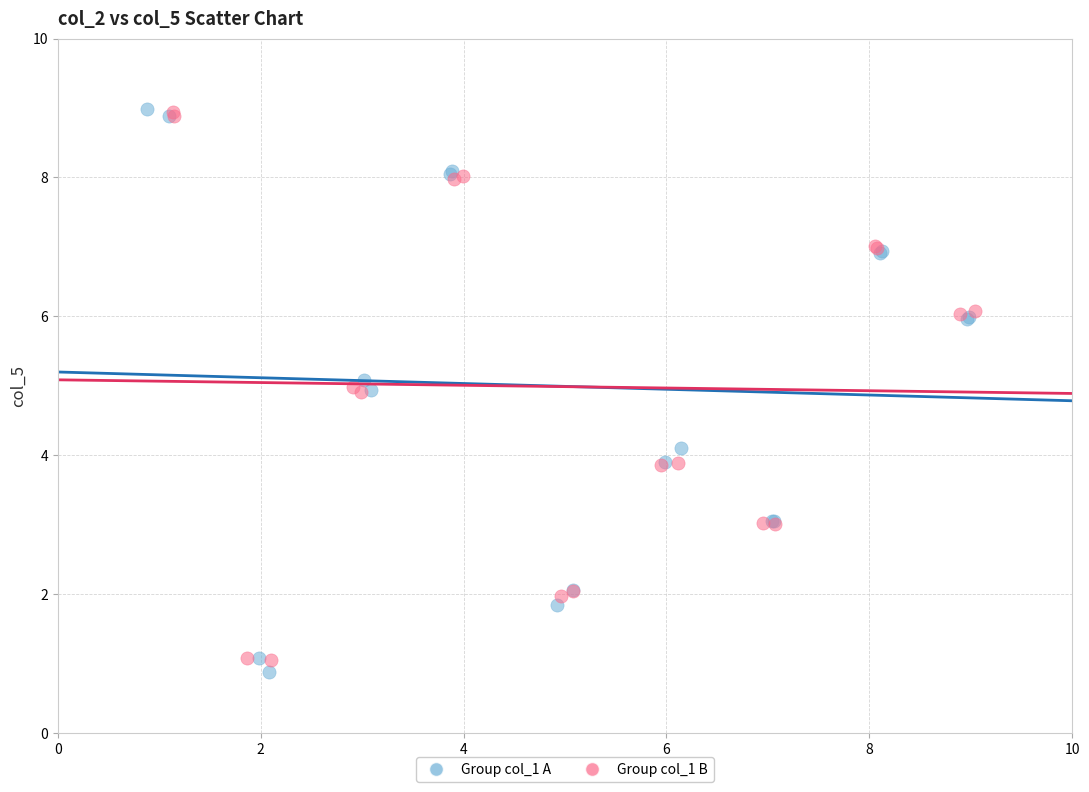

Which series has the widest spread of Y values?

Group col_1 A